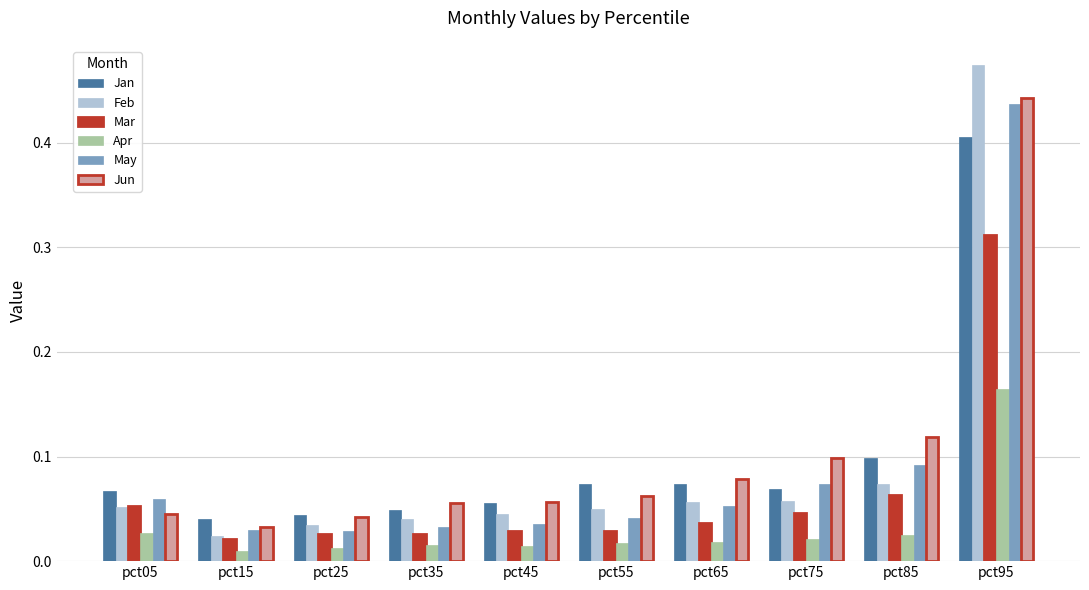

Which series has the largest range (max minus min)?

Feb